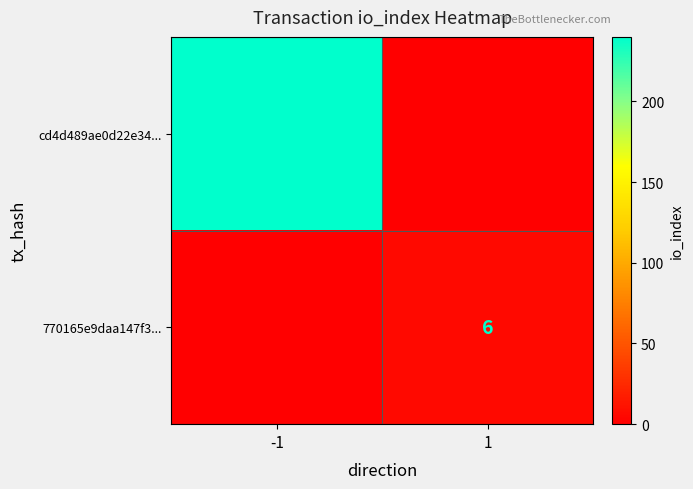

Is it true that 770165e9daa147f3... equals 2 at 1?

False